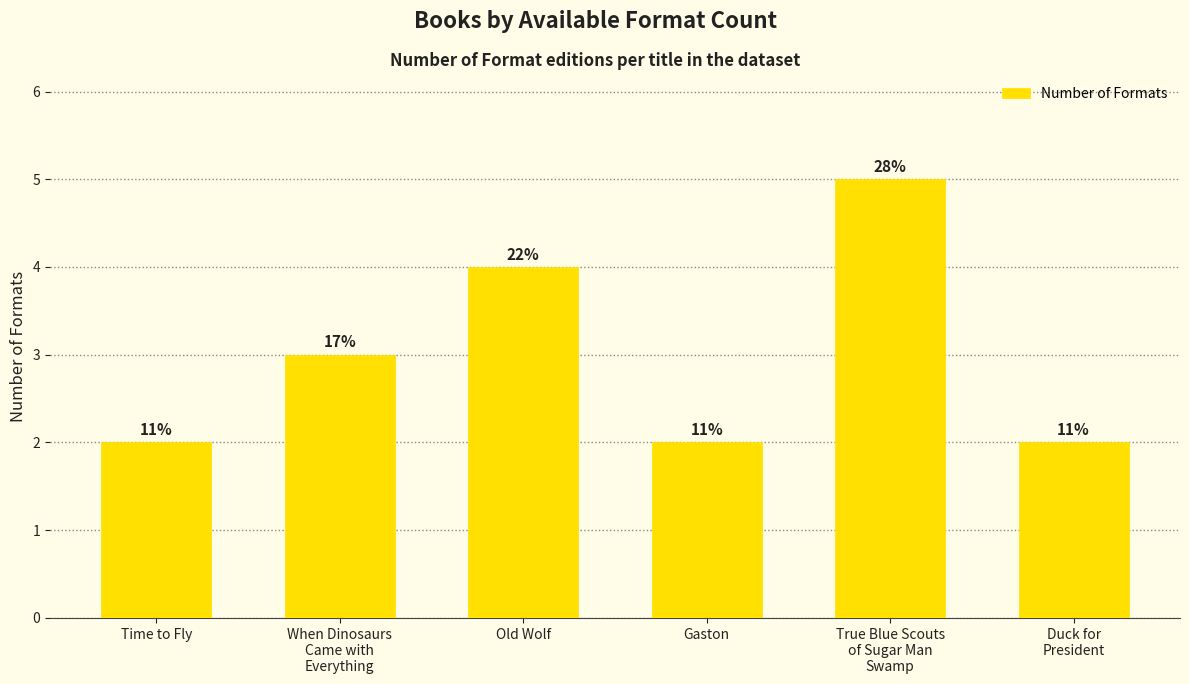

Which label corresponds to the largest value in the chart?

True Blue Scouts
of Sugar Man
Swamp